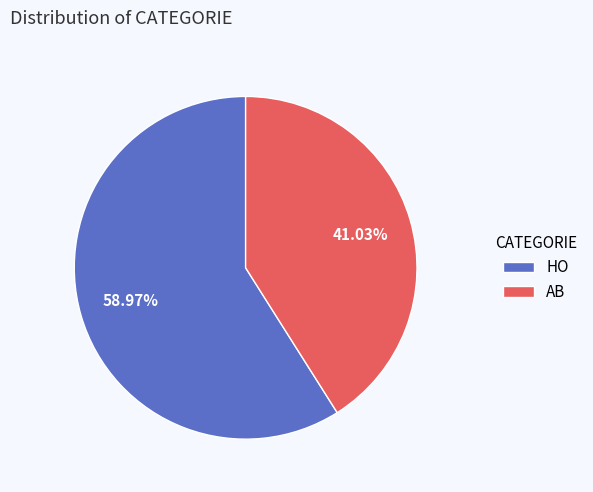

To the nearest percent, what is the combined percentage of HO and AB?

100%